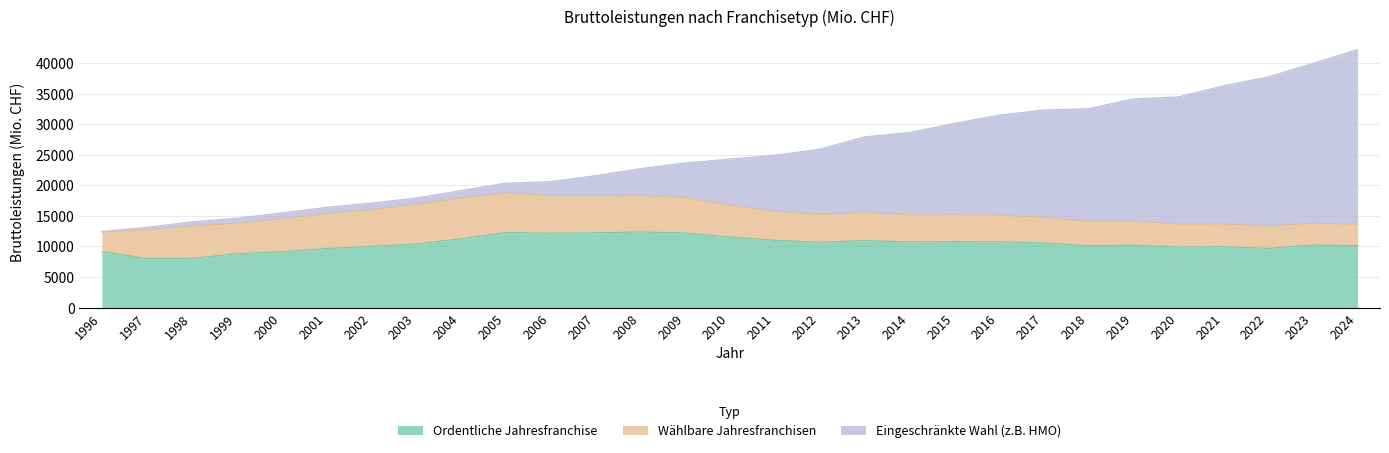

Is it true that Ordentliche Jahresfranchise equals 9955.6 at 2021?

True